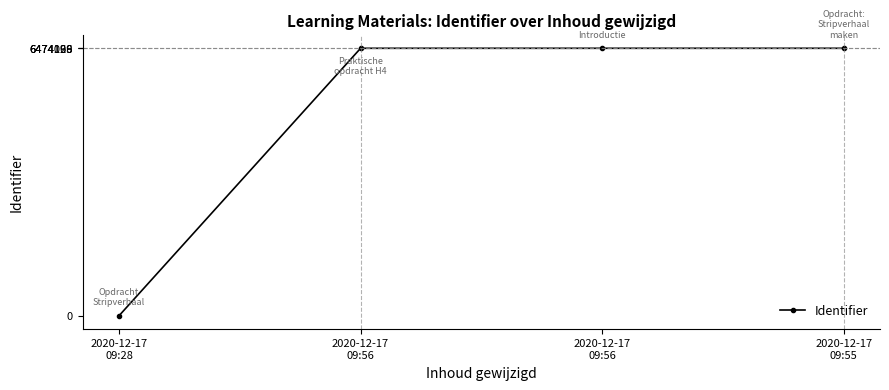

Reading right to left, transcribe all the data shown in this chart.

6474126	6474169	6474098	0